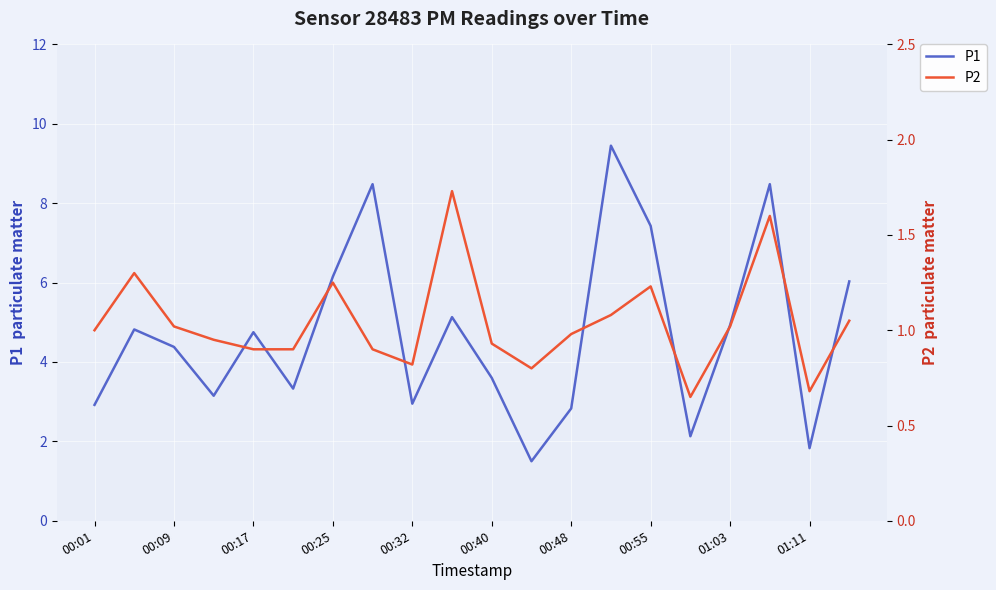

What is the lowest value of the P1 series?

1.5